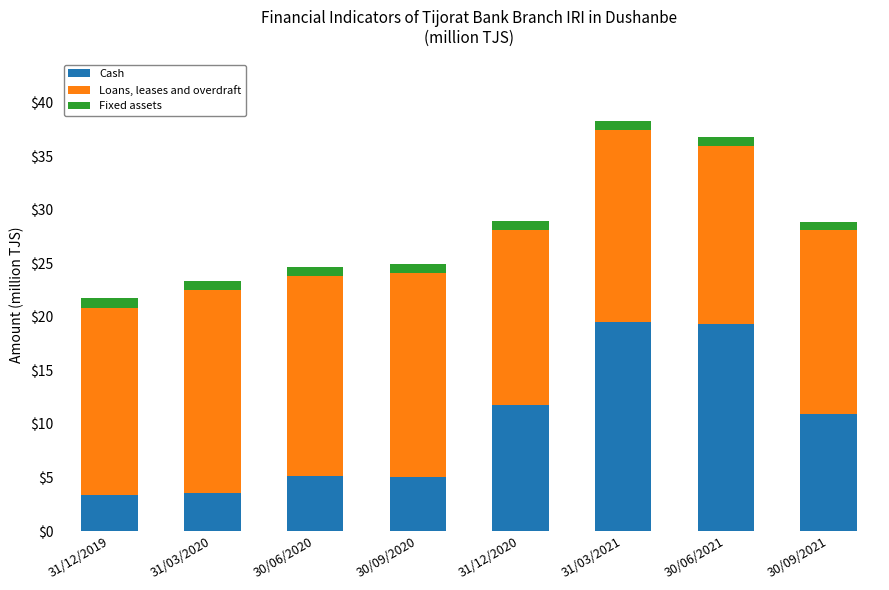

How many bars are there in total?

8